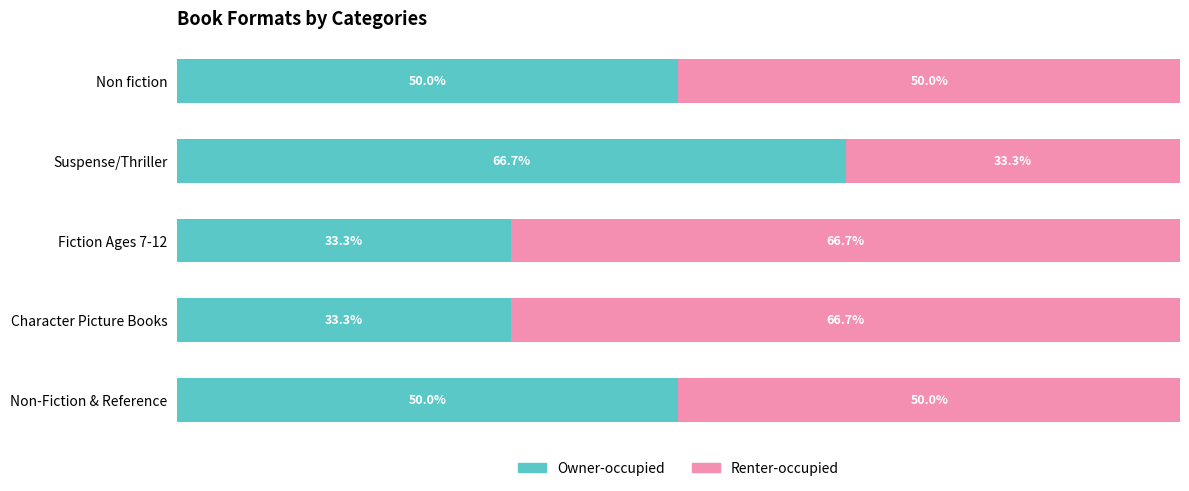

At which label is Owner-occupied closest to 49?

Non fiction